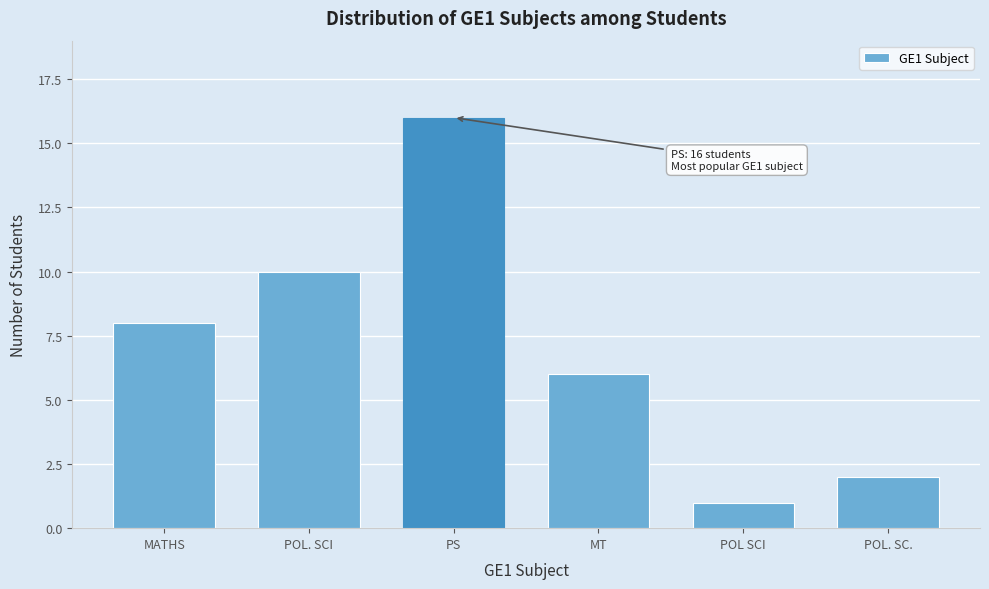

Reading left to right, transcribe all the data shown in this chart.

8	10	16	6	1	2